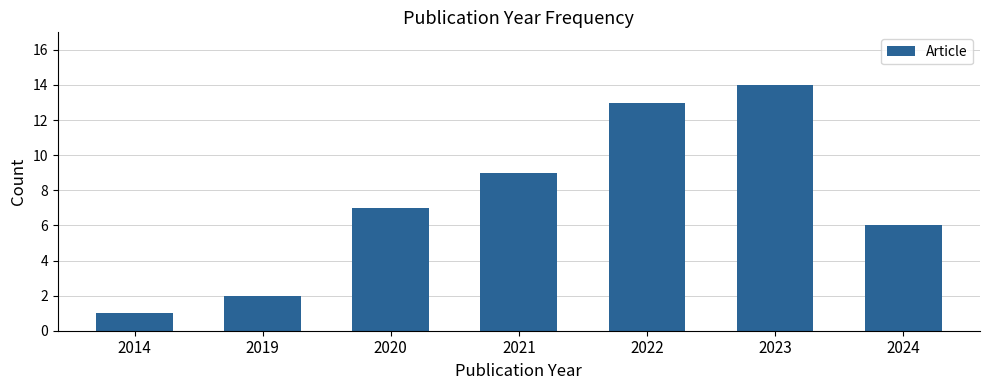

The chart shows a value of 9 at 2021. True or false?

True